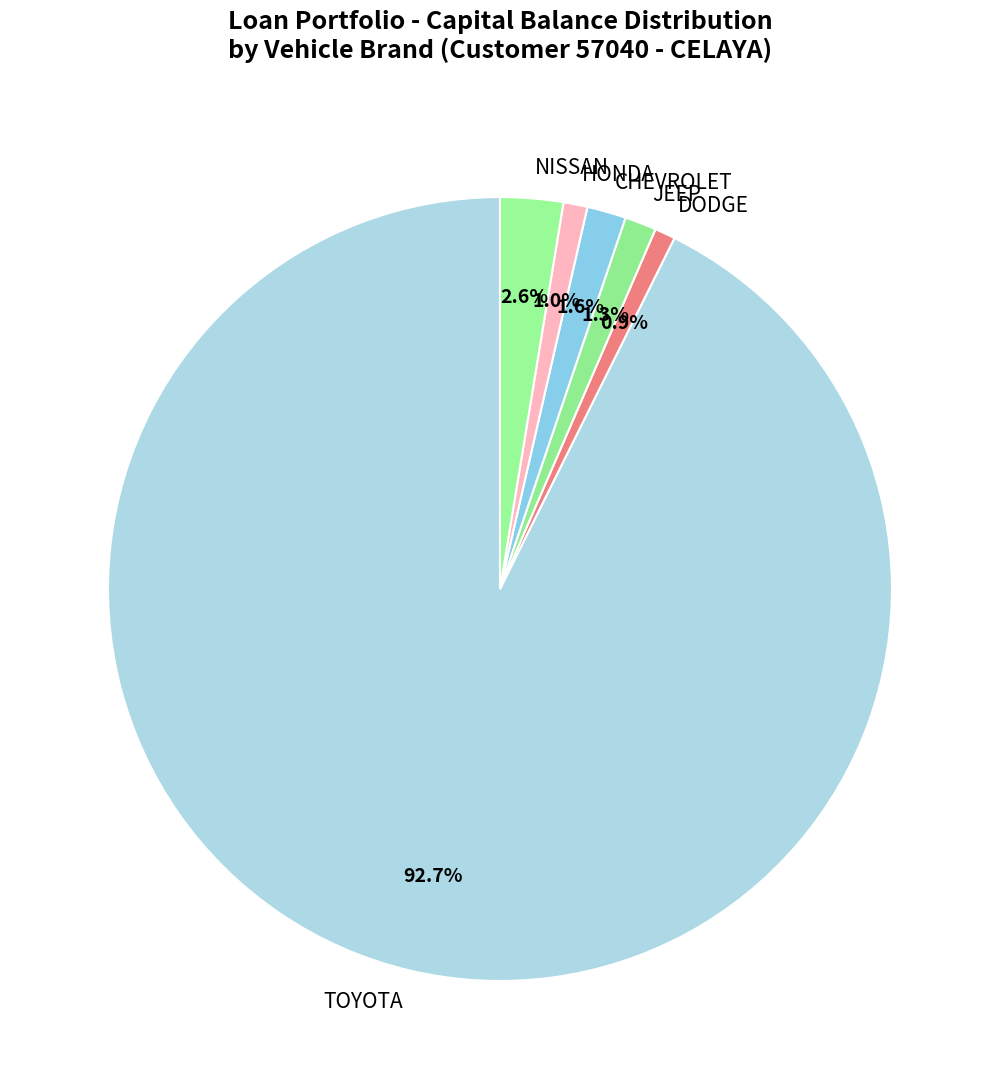

Which category has the biggest portion of the pie?

TOYOTA